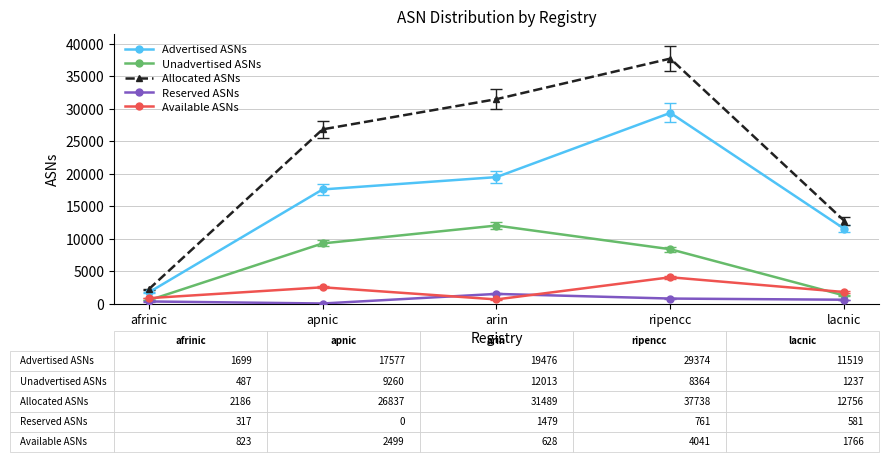

Does the chart have visible grid lines?

Yes